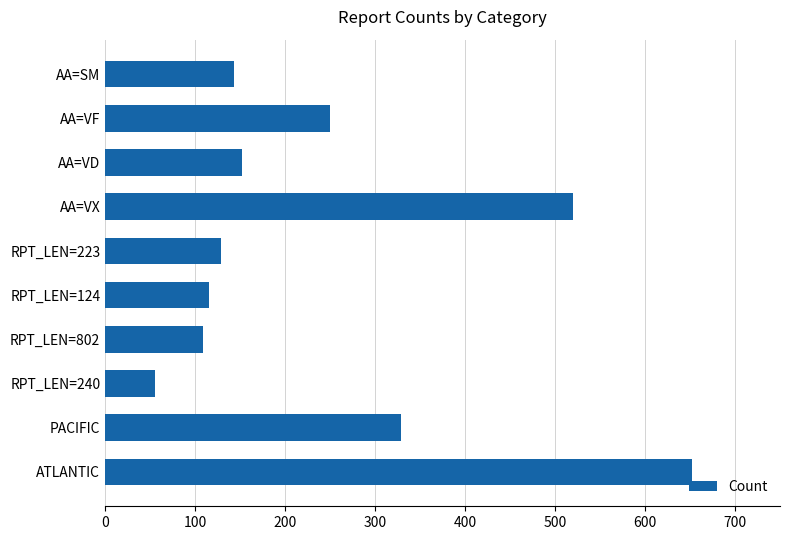

How many data points are less than 152?

5